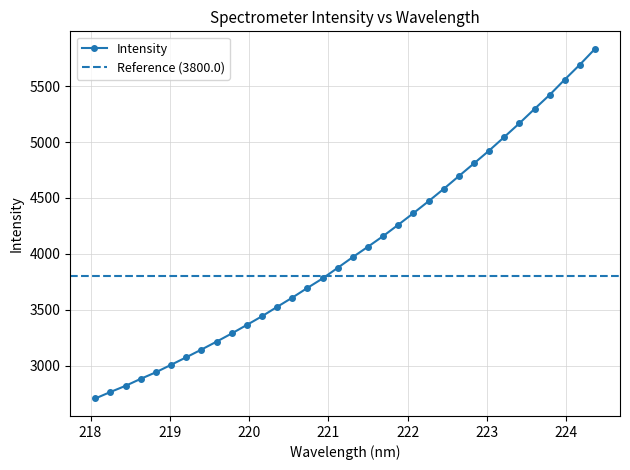

What is the label of the 21st point from the right?

220.5444